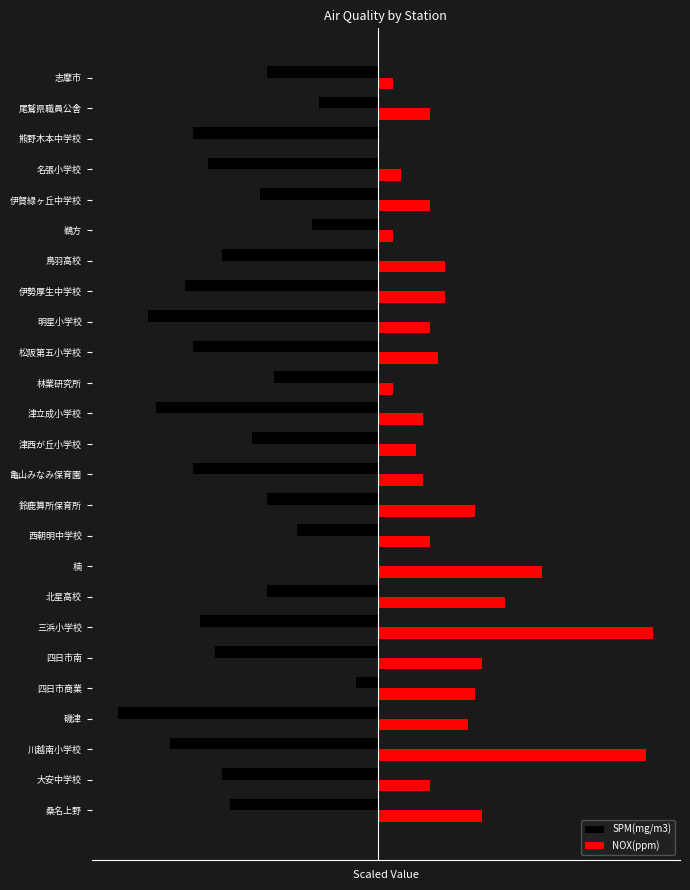

List the series in order of their peak value, highest first.

NOX(ppm), SPM(mg/m3)